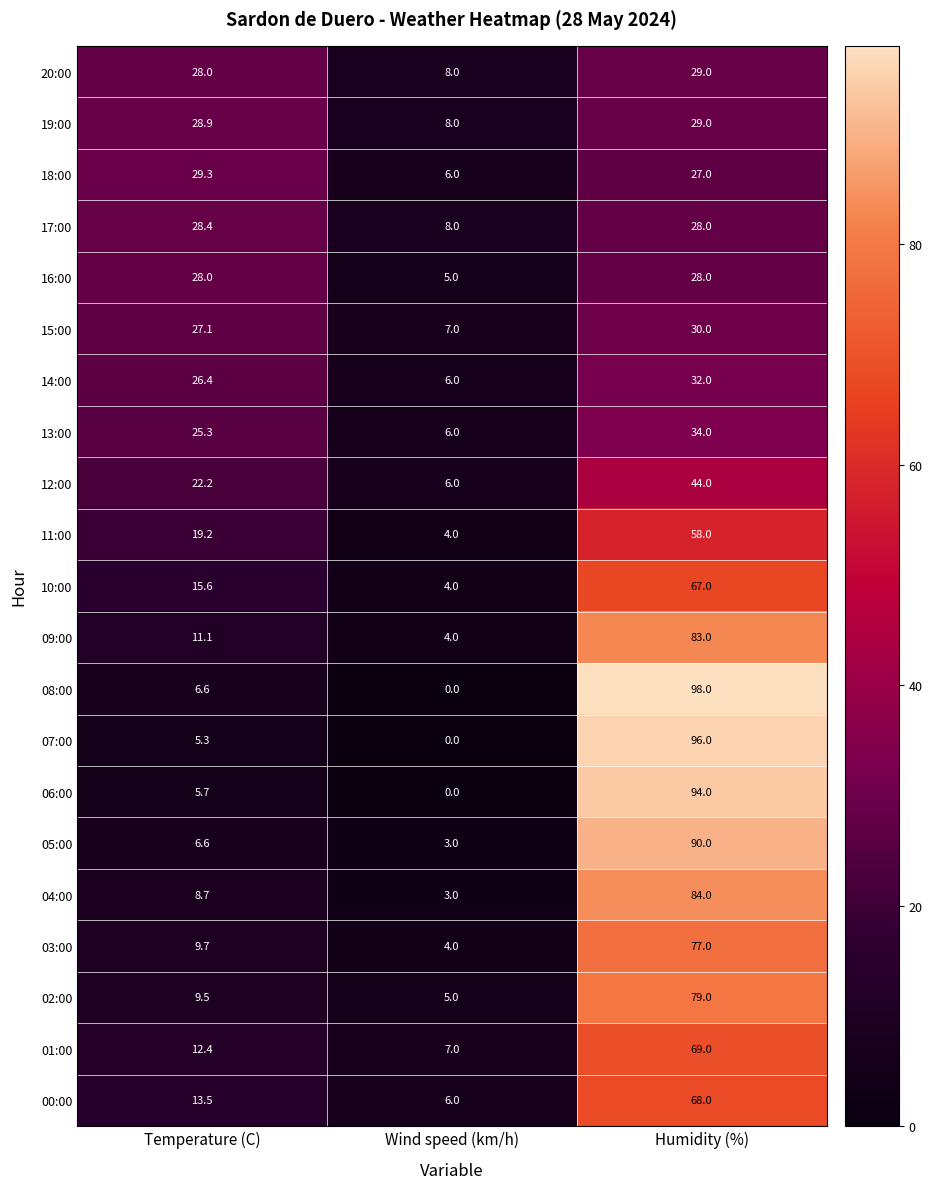

What is the approximate value of 19:00 at Humidity (%)?

29.0